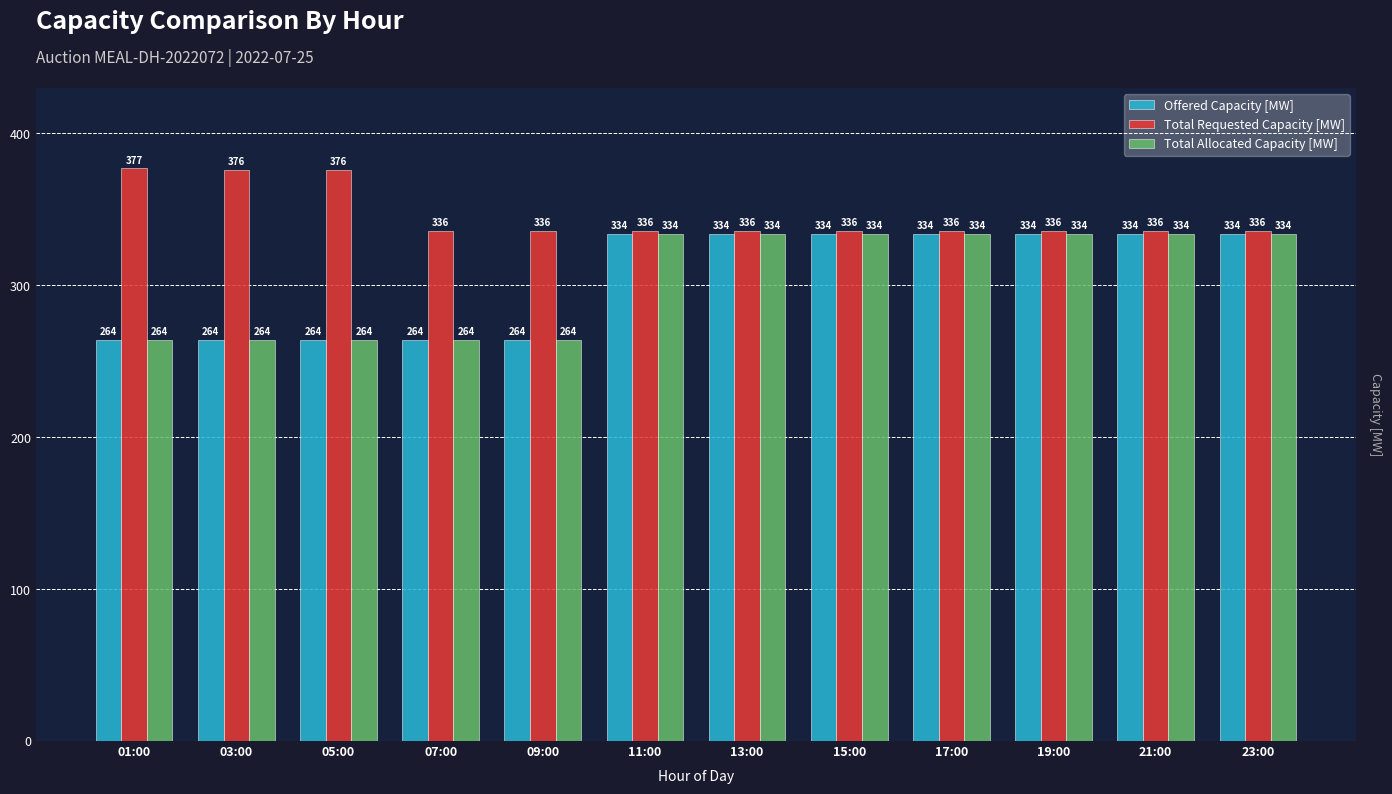

What is the average value of the Total Requested Capacity [MW] series?

346